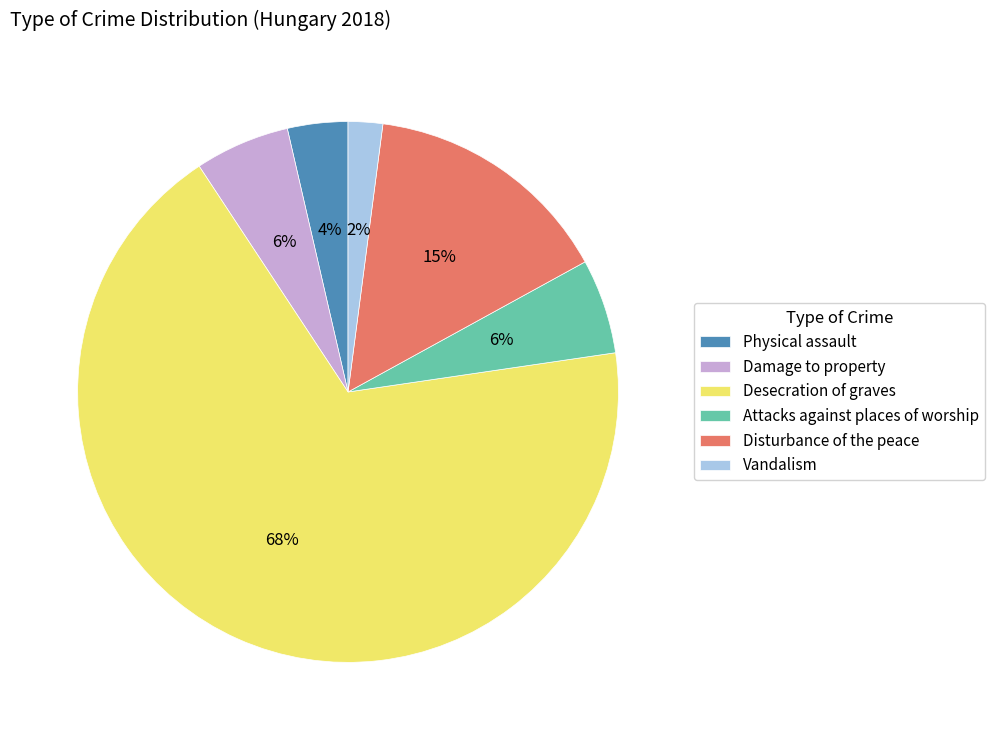

Which category has the biggest portion of the pie?

Desecration of graves